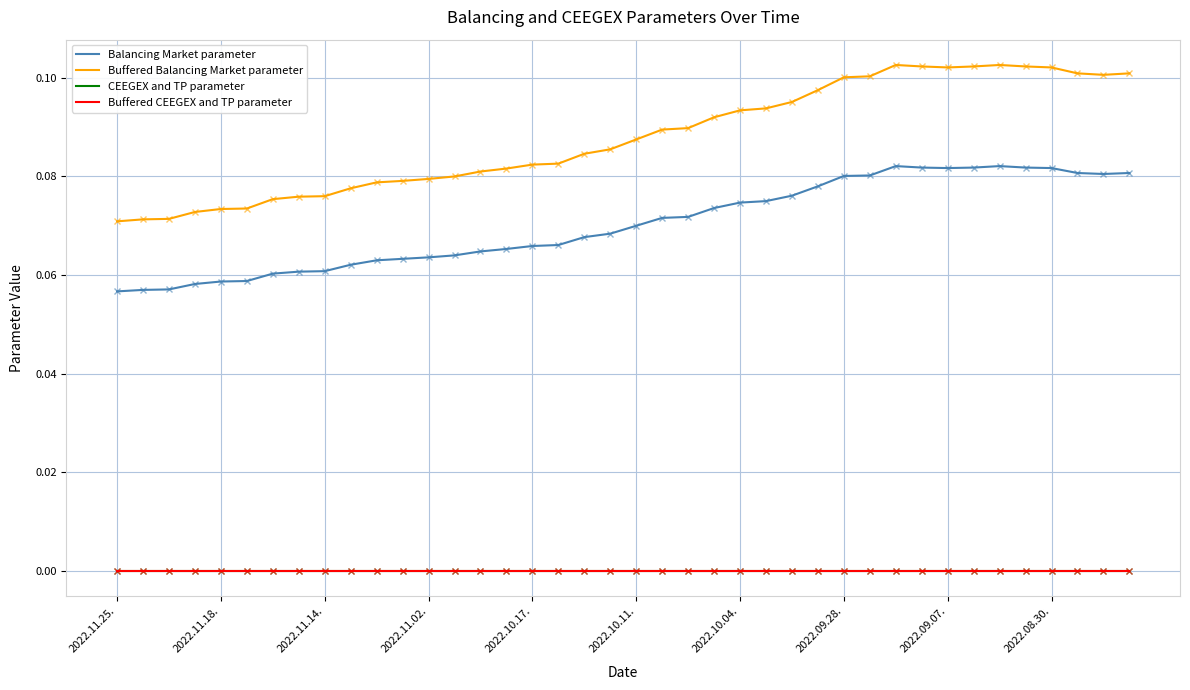

Does the chart display data point markers on the line(s)?

No